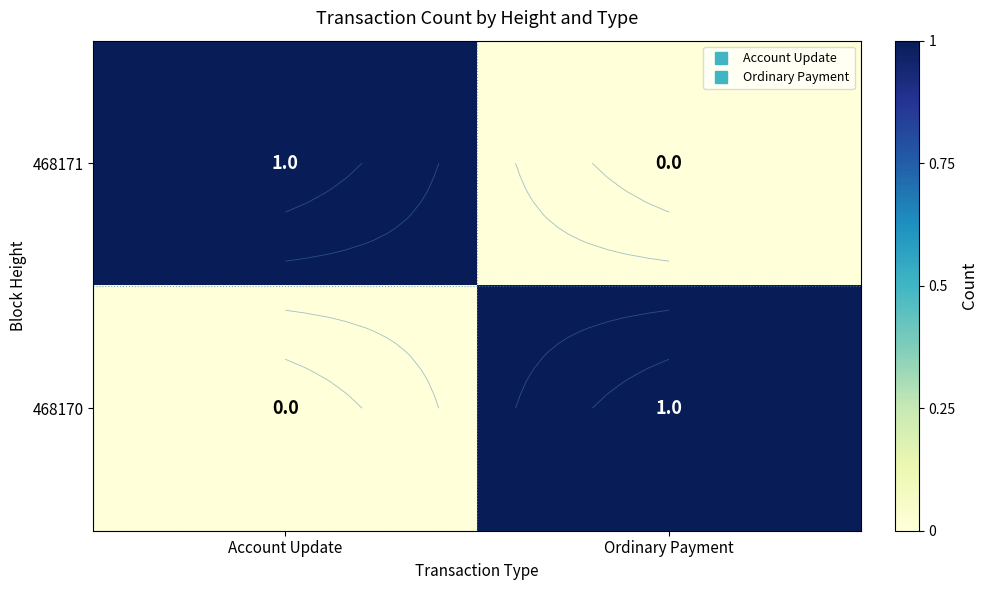

Is it true that 468171 equals 1 at Ordinary Payment?

False